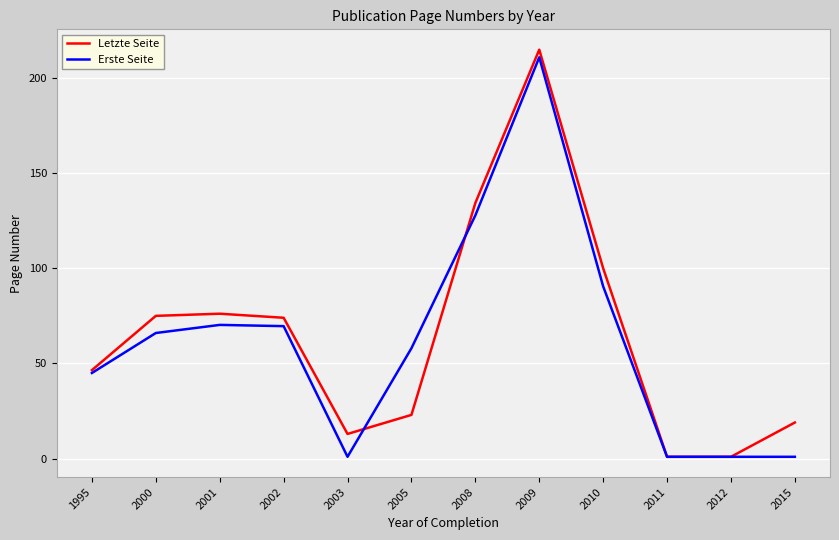

Which category has the highest value in the Letzte Seite series?

2009